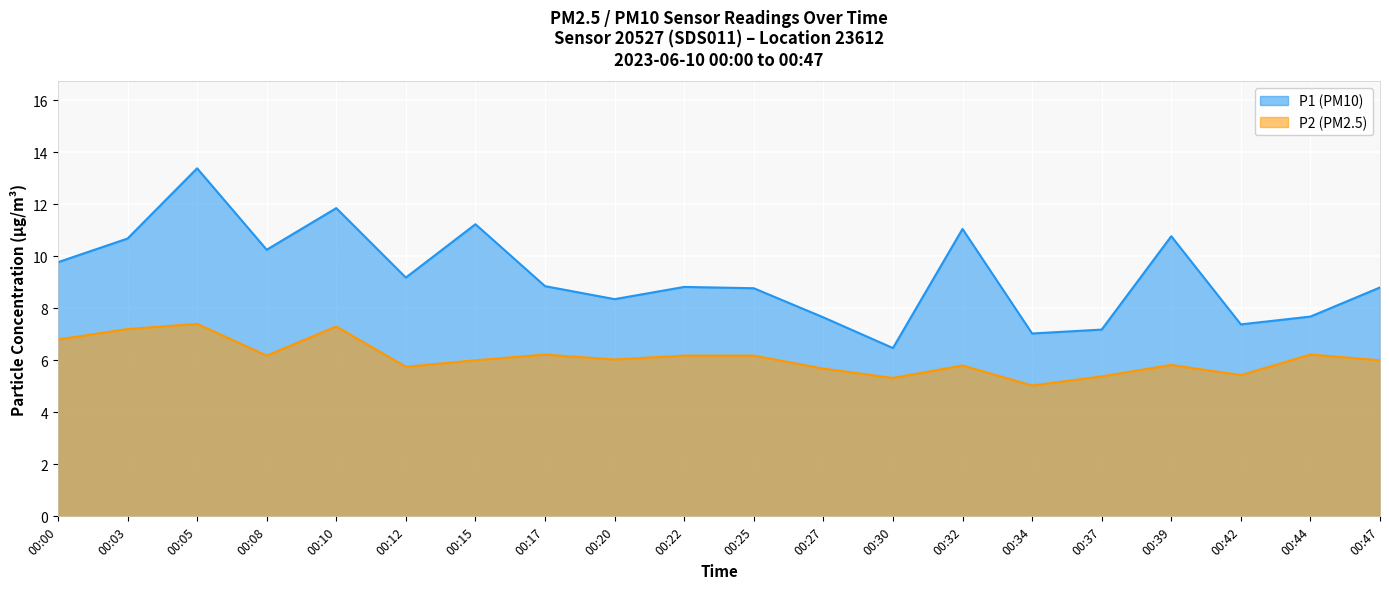

Rank the categories by P1 value from lowest to highest.

00:30, 00:34, 00:37, 00:42, 00:27, 00:44, 00:20, 00:25, 00:47, 00:22, 00:17, 00:12, 00:00, 00:08, 00:03, 00:39, 00:32, 00:15, 00:10, 00:05